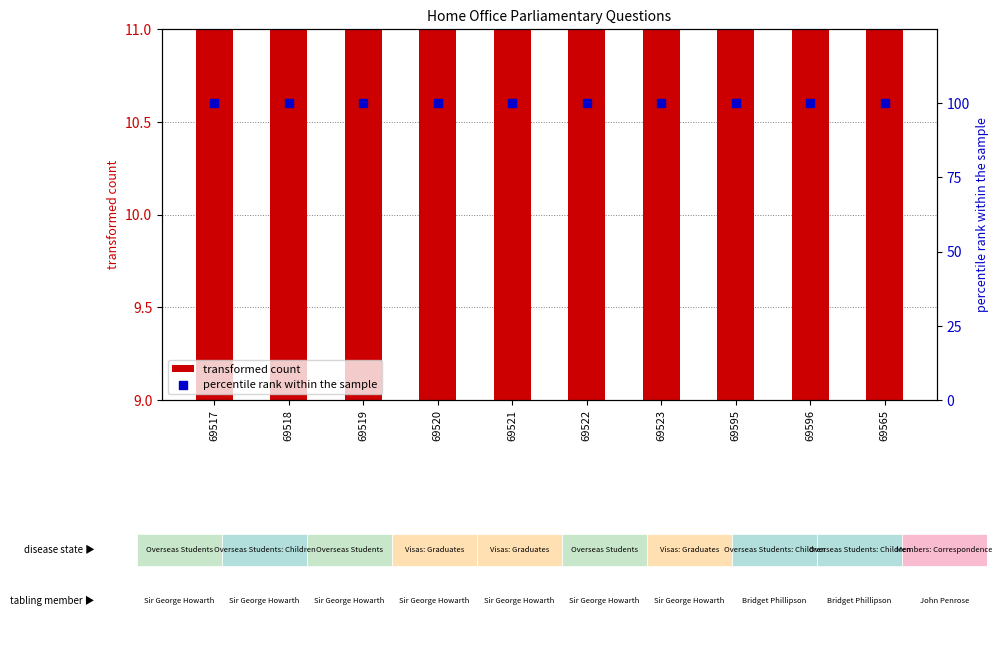

Which series has the largest Y range (max minus min)?

transformed count